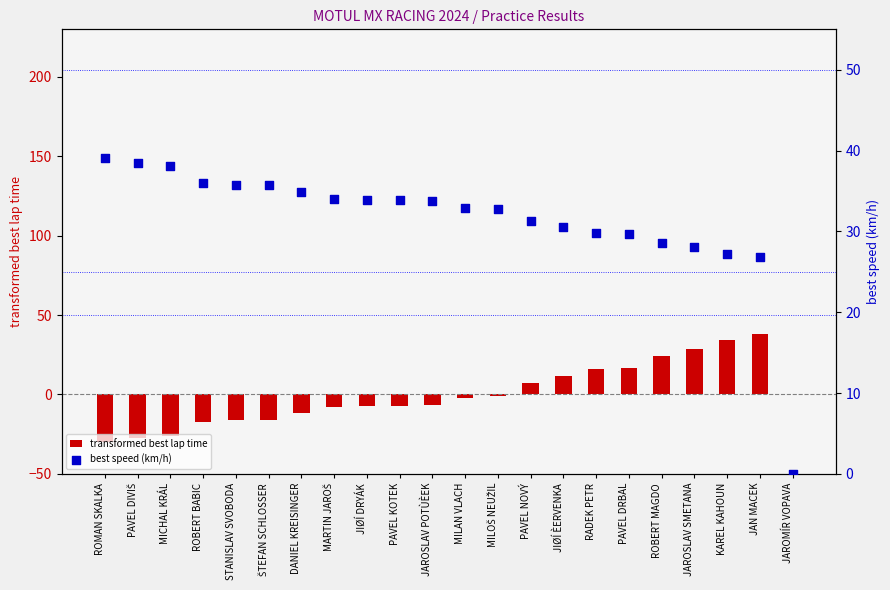

Which series reaches the maximum Y coordinate?

best speed (km/h)